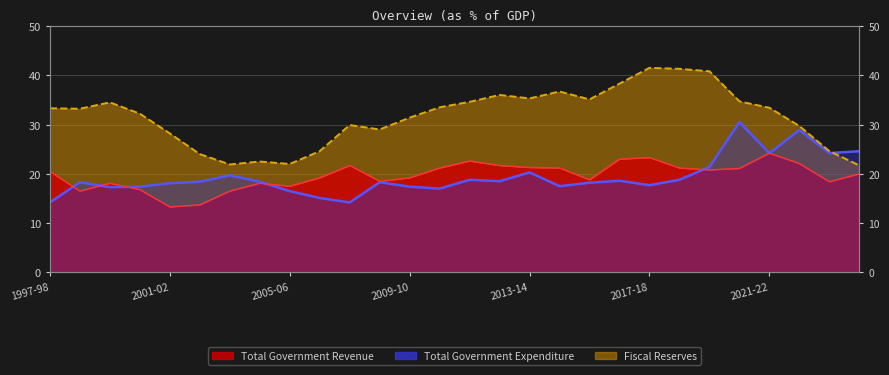

Does the chart have visible grid lines?

Yes